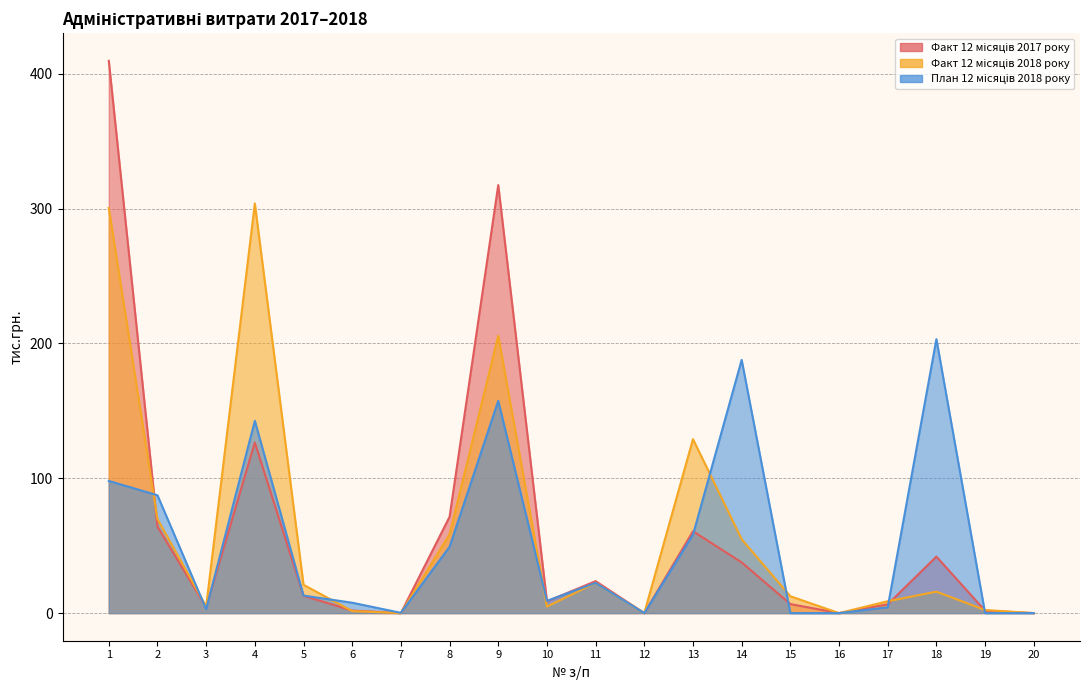

True or false: Факт 12 місяців 2018 року and Факт 12 місяців 2017 року intersect in this chart.

True